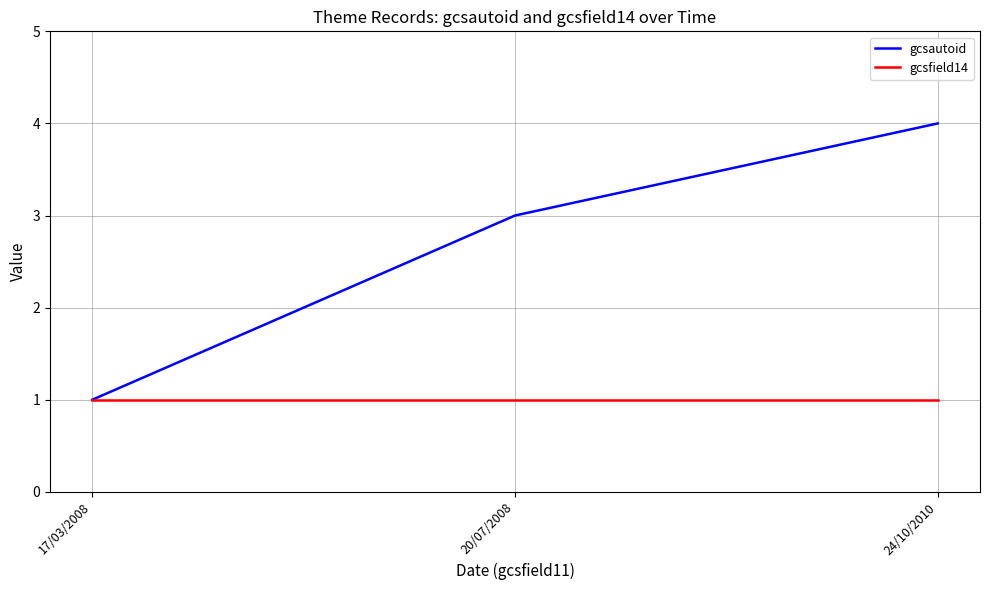

Does the chart have visible grid lines?

Yes